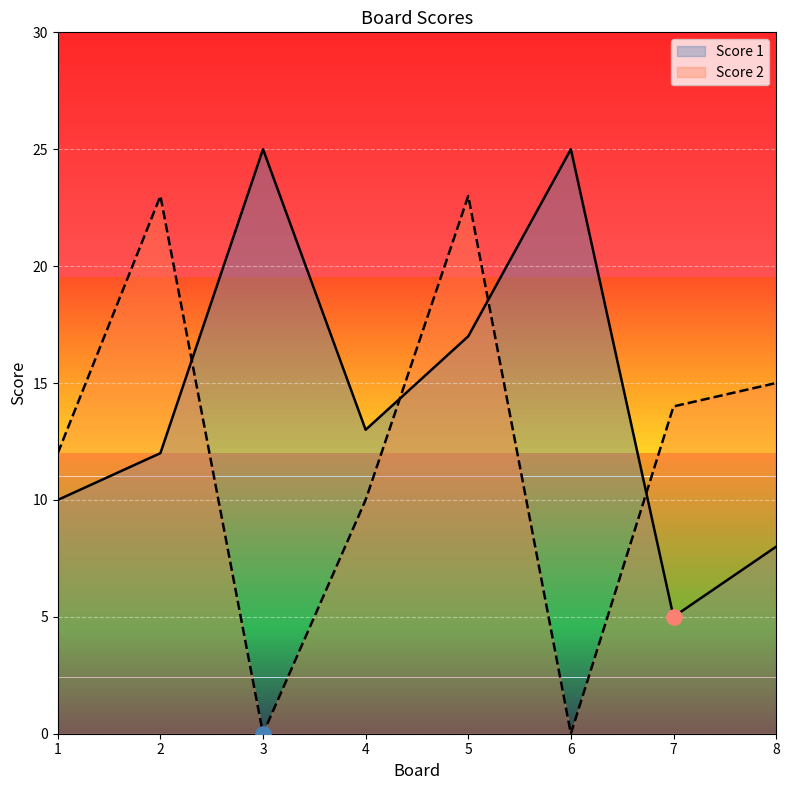

Which series has the largest total across all categories?

Score 1